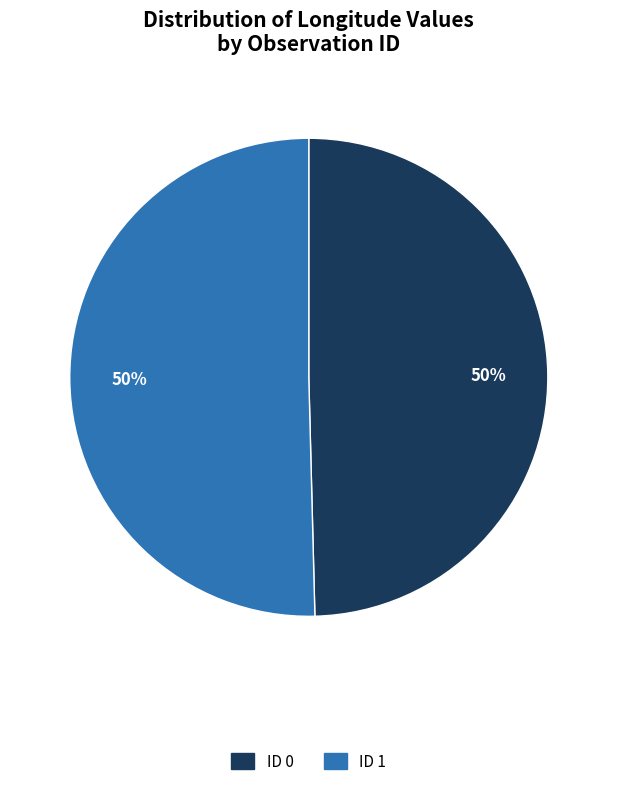

To the nearest percent, what is the average slice percentage?

50%